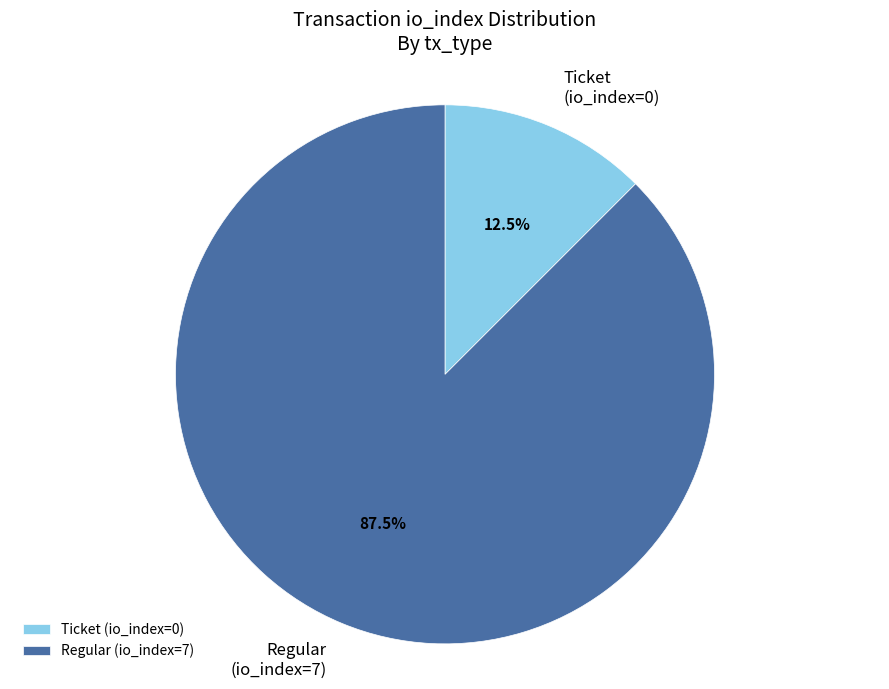

True or false: Regular (io_index=7) accounts for 99% of the total.

False